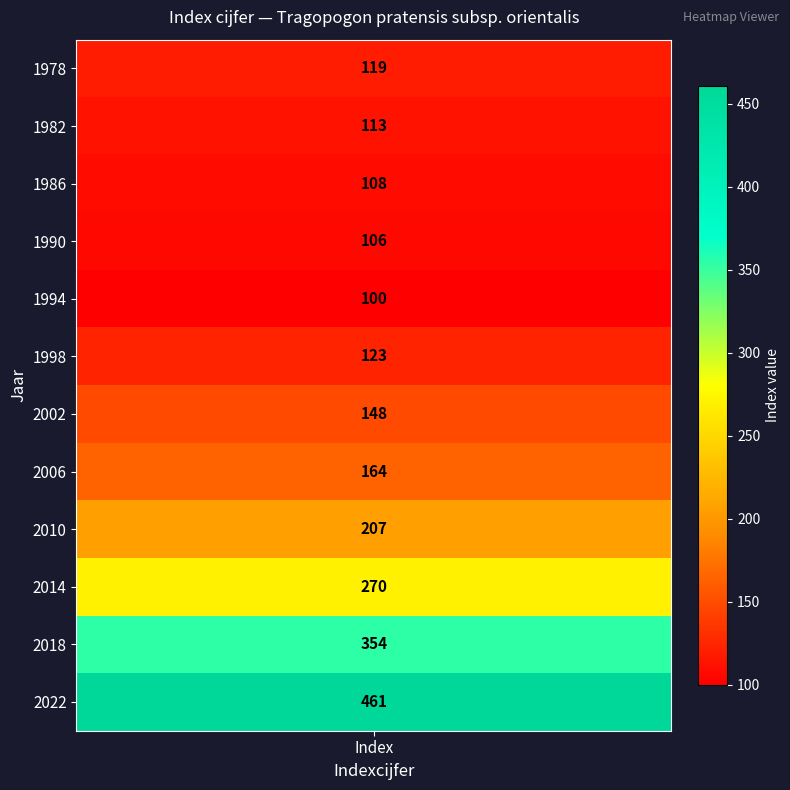

True or false: the data shows 166 at 2018.

False